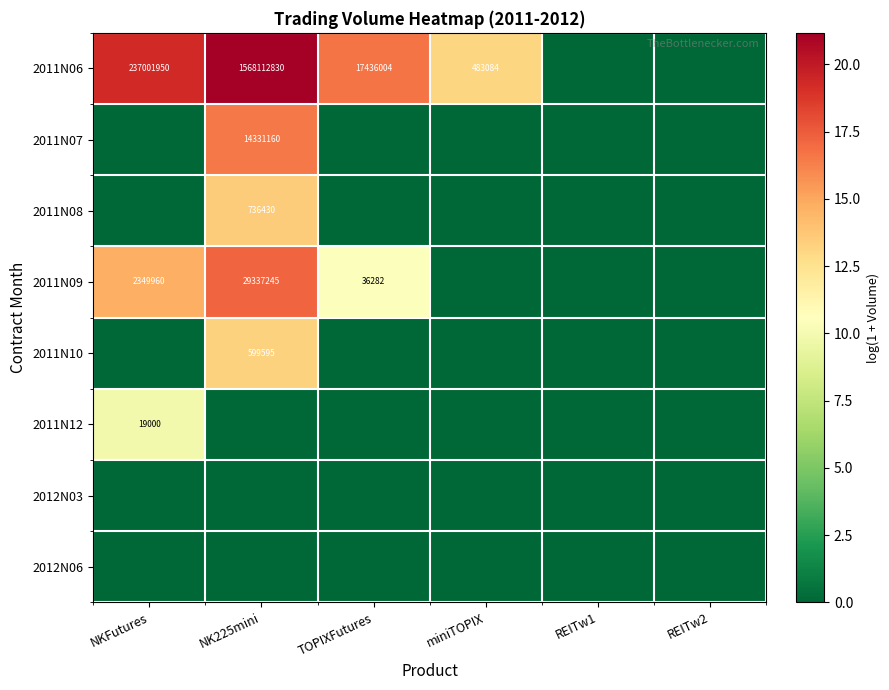

True or false: 2011N12 has a value of 25156 at NKFutures.

False